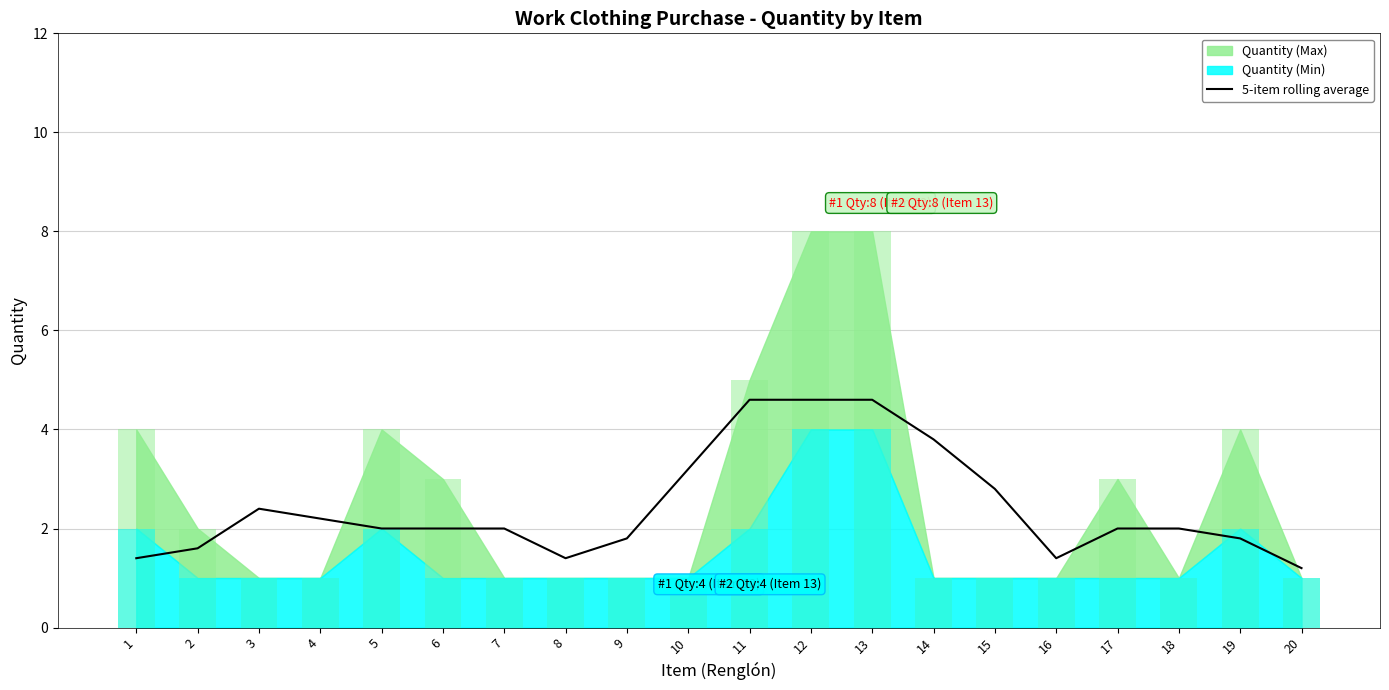

What is the difference between the maximum and minimum values?

3.4